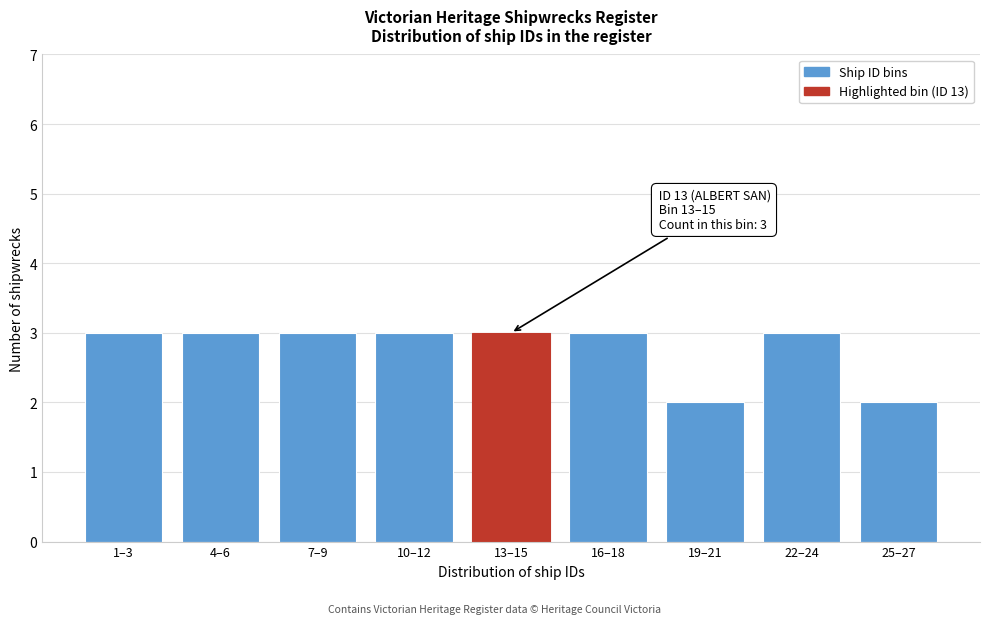

Reading left to right, transcribe all the data shown in this chart.

3	3	3	3	3	3	2	3	2